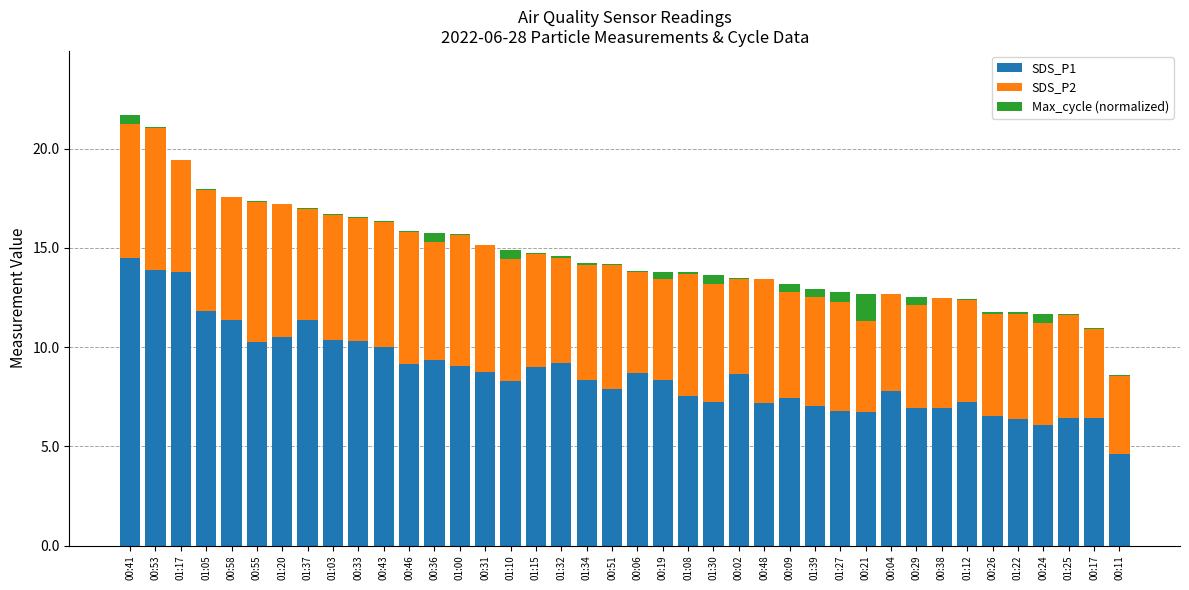

The SDS_P1 series shows 10.0 at 00:43. True or false?

True